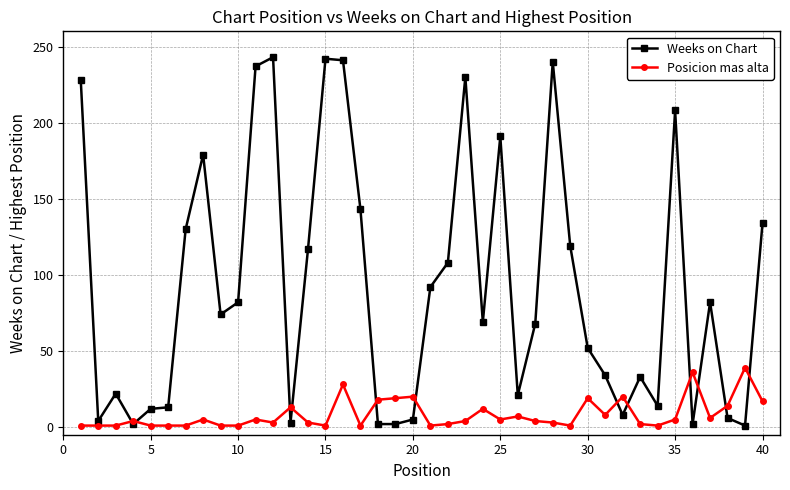

What is the sum of all Posicion mas alta values?

334